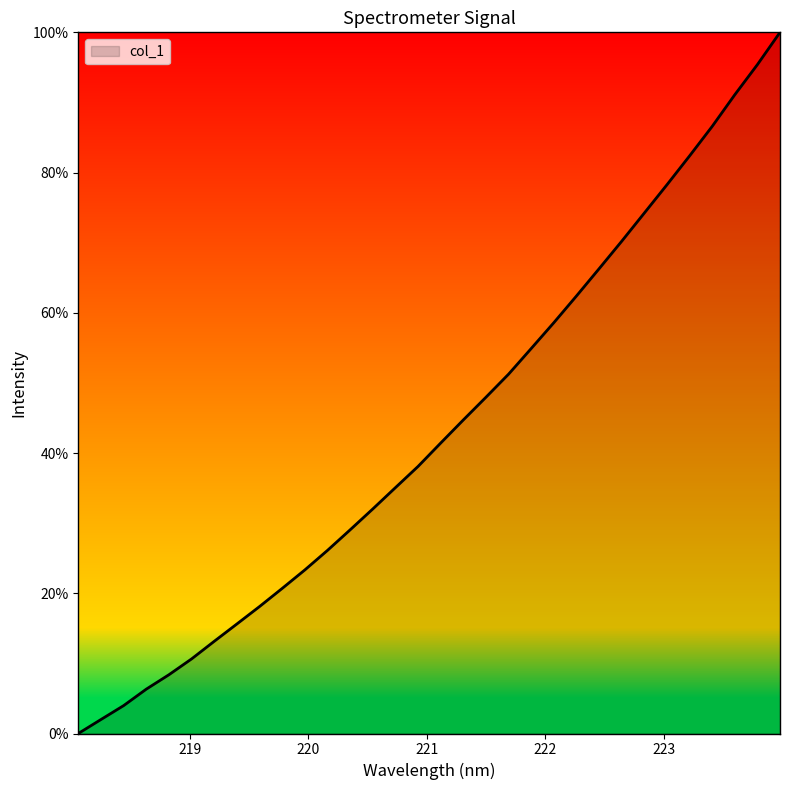

What is the greatest value displayed?

100.0